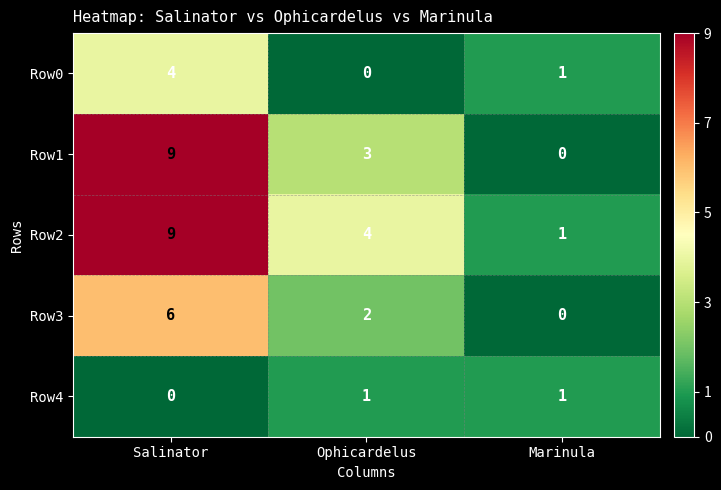

At which label does Row0 first exceed 1?

Salinator